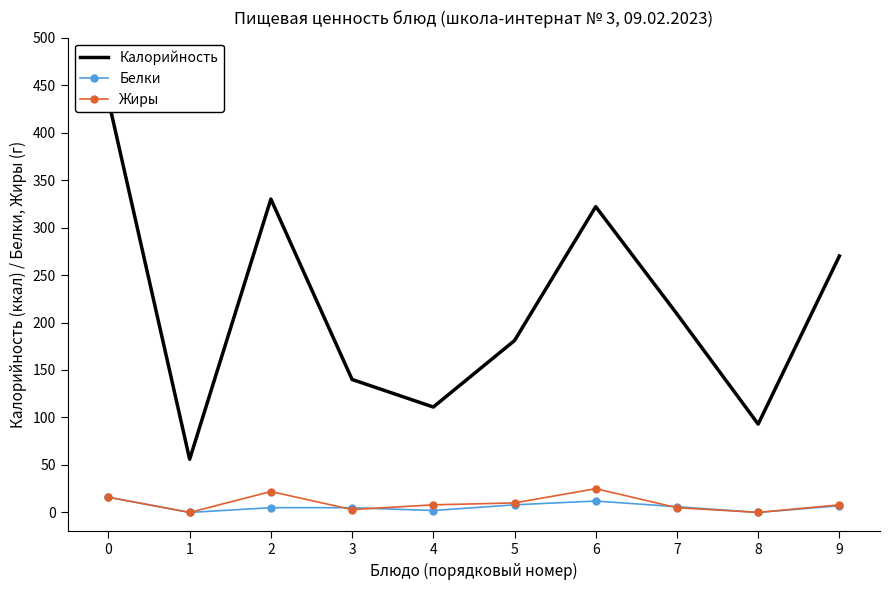

True or false: Жиры has a value of -12 at 1.

False